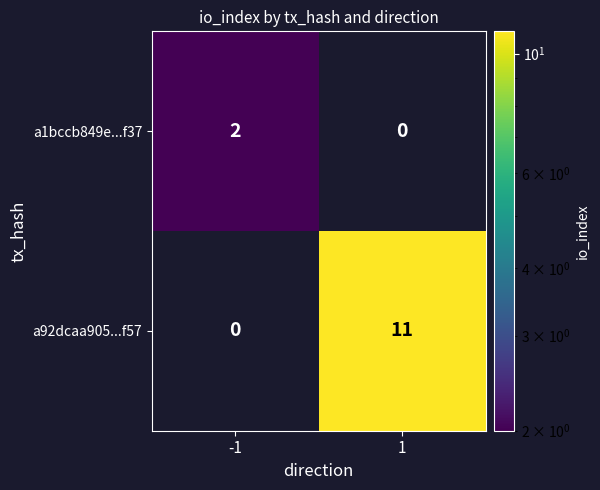

List the series in order of their peak value, lowest first.

a1bccb849e...f37, a92dcaa905...f57